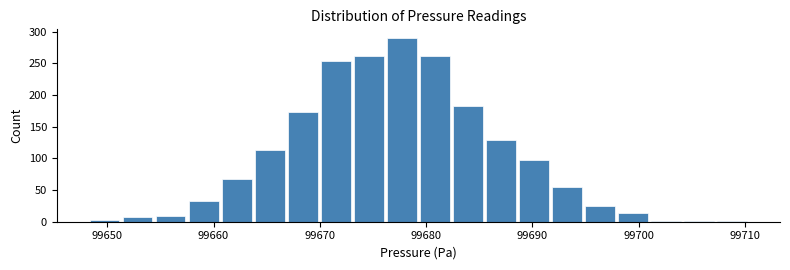

Read against the x-axis, roughly where is the centre of the tallest bar?

99678